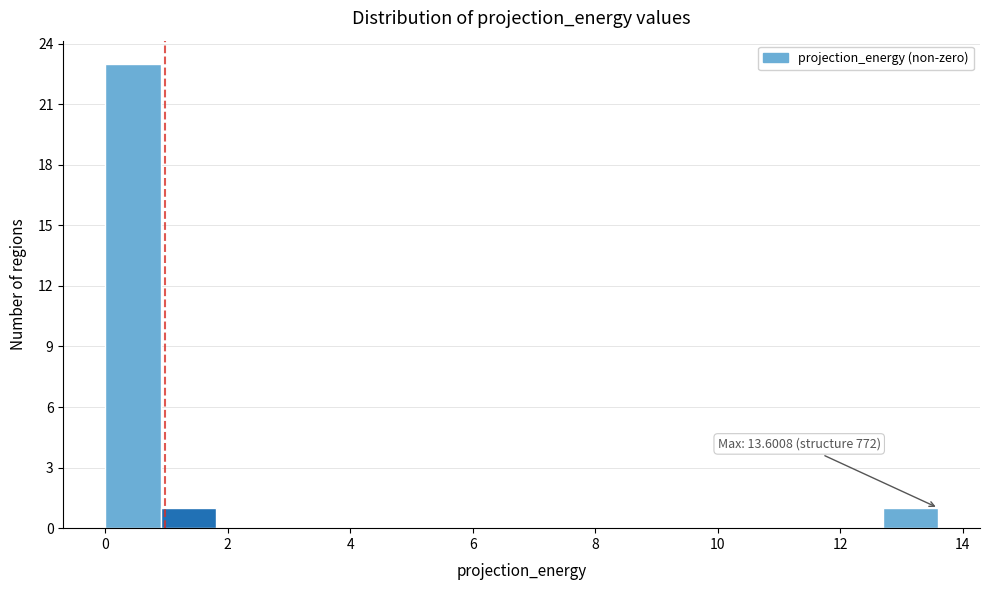

Over which range of the x-axis is the bar tallest?

0.0 to 1.0